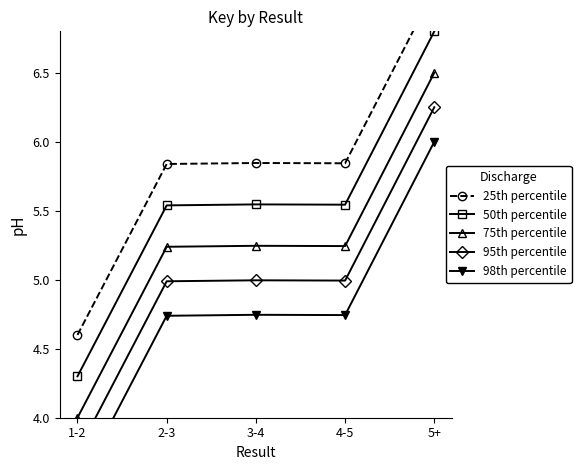

Which series has the largest range (max minus min)?

25th percentile